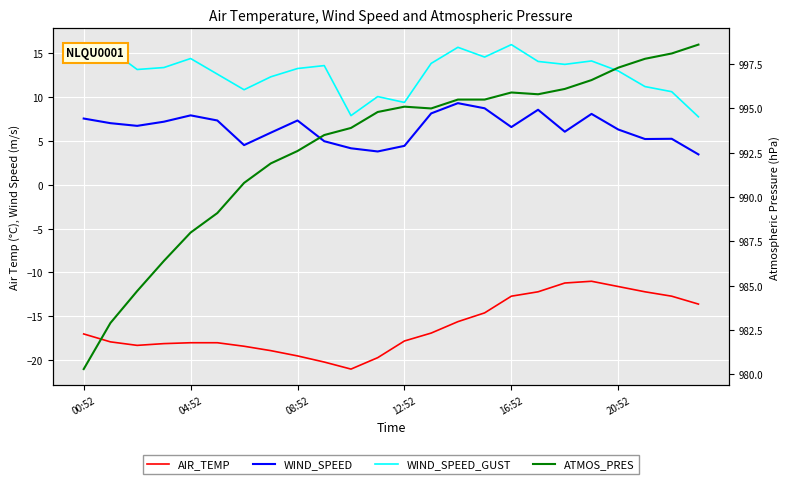

What is the difference between the AIR_TEMP values at 20:52 and 16:52?

1.1